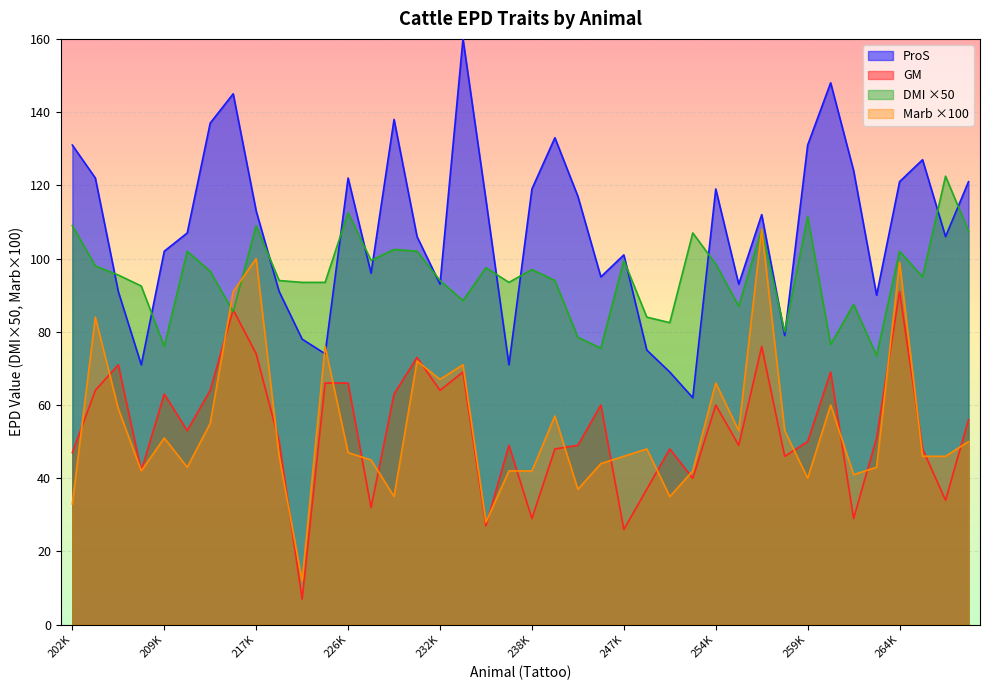

What is the value of the DMI point at the 25th from the left?

99.5